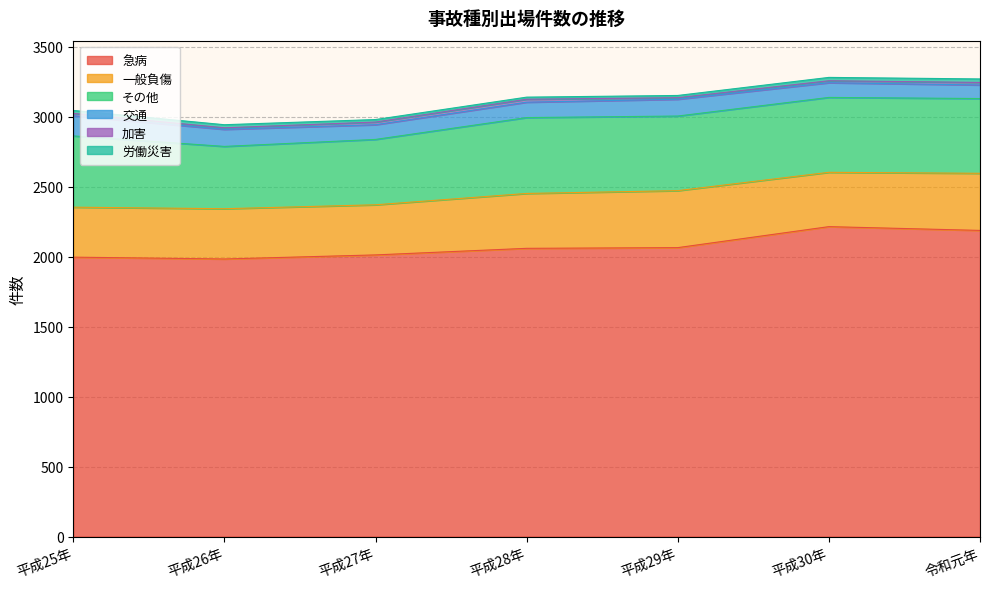

How many interior local valleys does the 労働災害 series have?

1